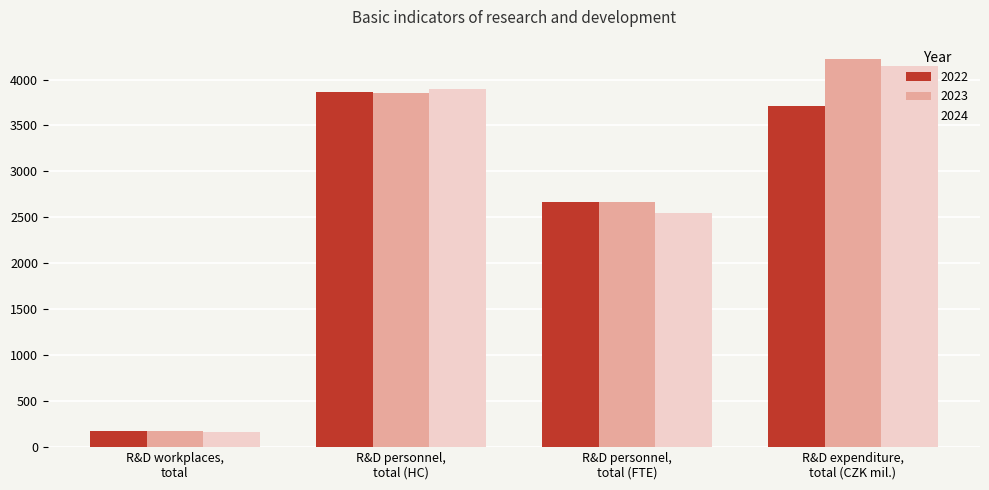

What is the difference between the second highest and minimum values in the 2024 series?

3731.0